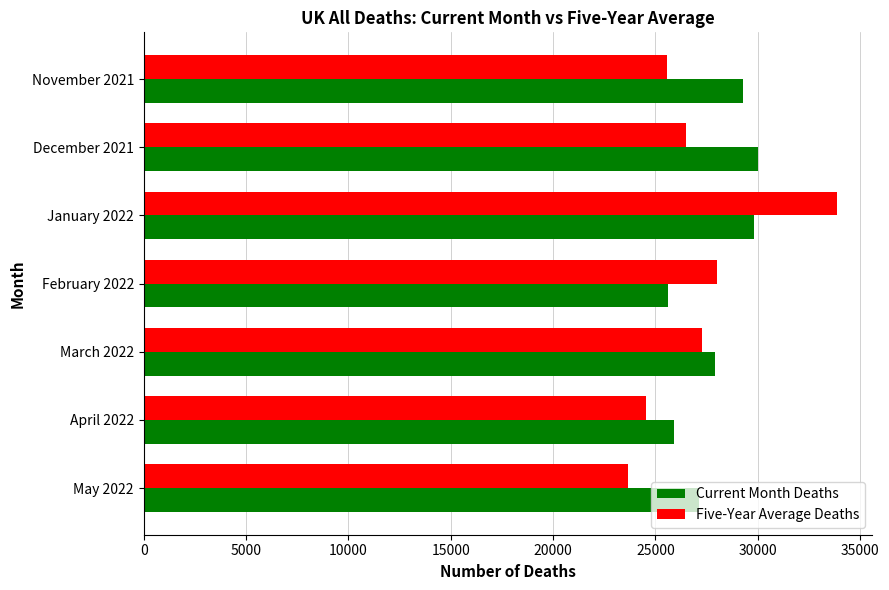

Which series has the largest total across all categories?

Current Month Deaths